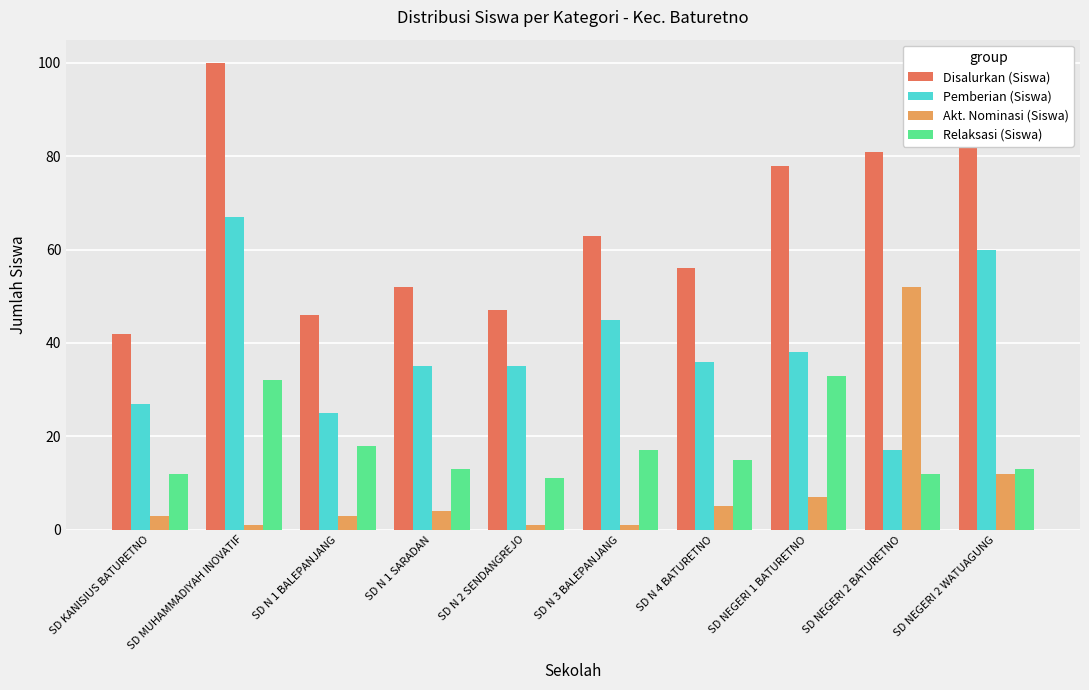

Rank the series at SD MUHAMMADIYAH INOVATIF from highest to lowest value.

Disalurkan (Siswa), Pemberian (Siswa), Relaksasi (Siswa), Akt. Nominasi (Siswa)